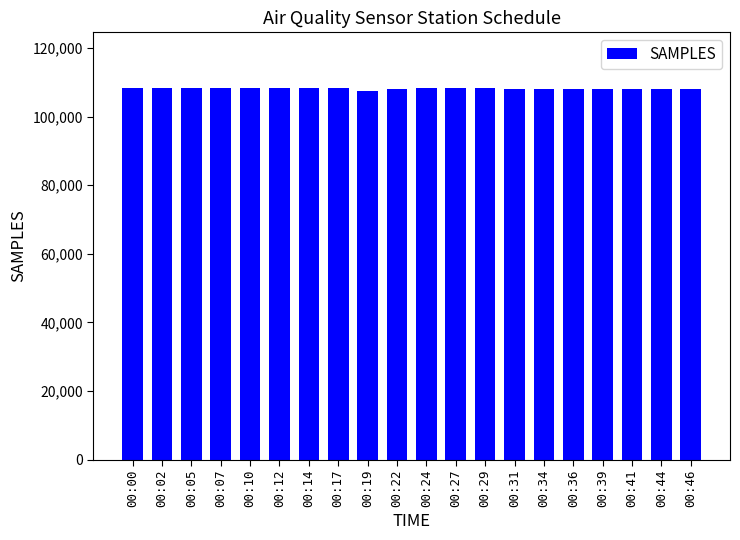

What is the maximum value shown in the chart?

108317